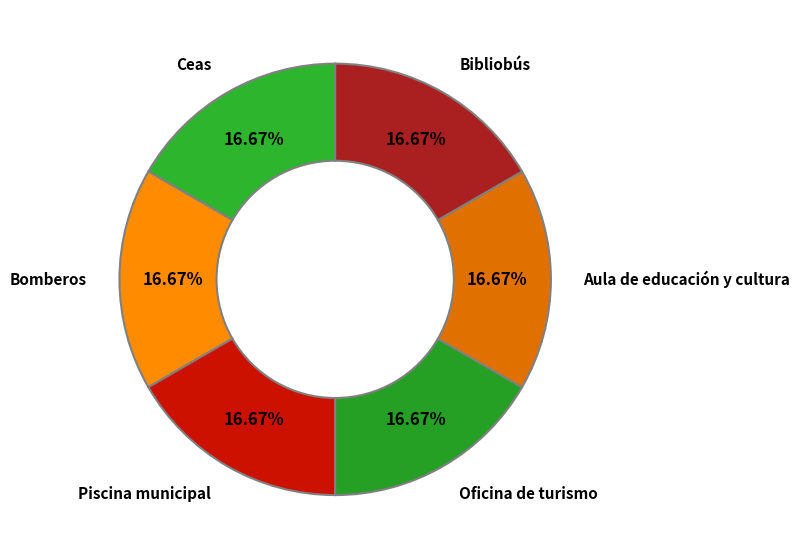

Count the number of slices in the pie.

6